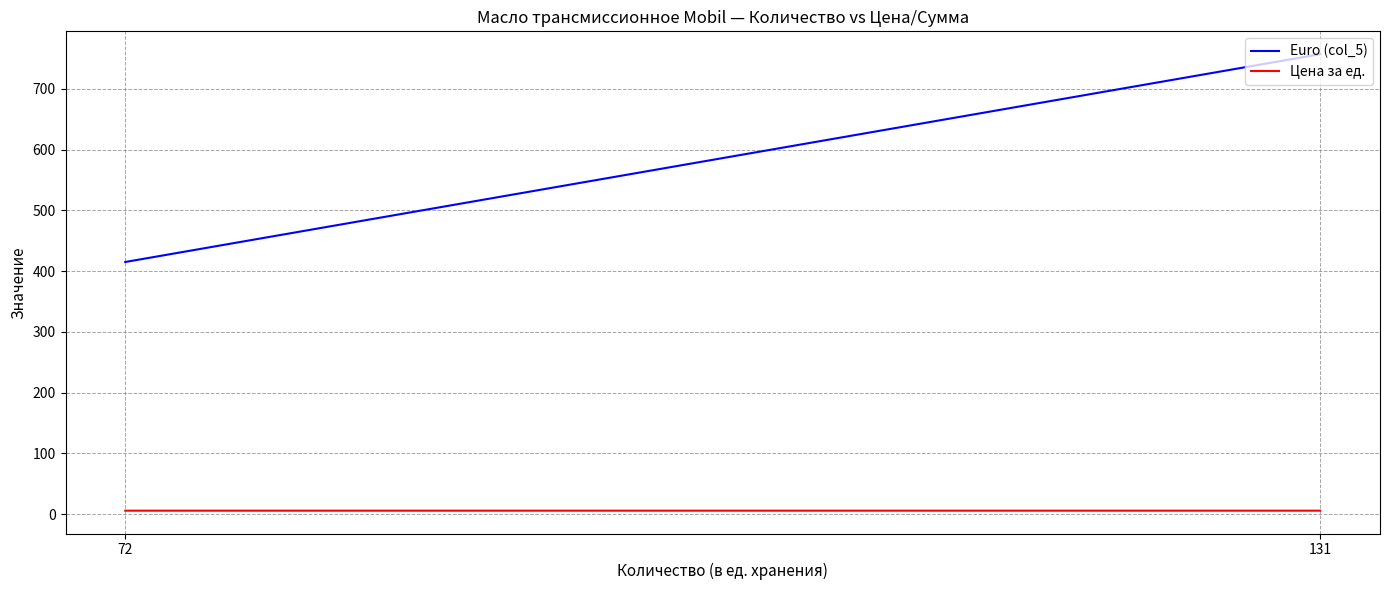

What is the difference between the highest and lowest values at 131?

751.2